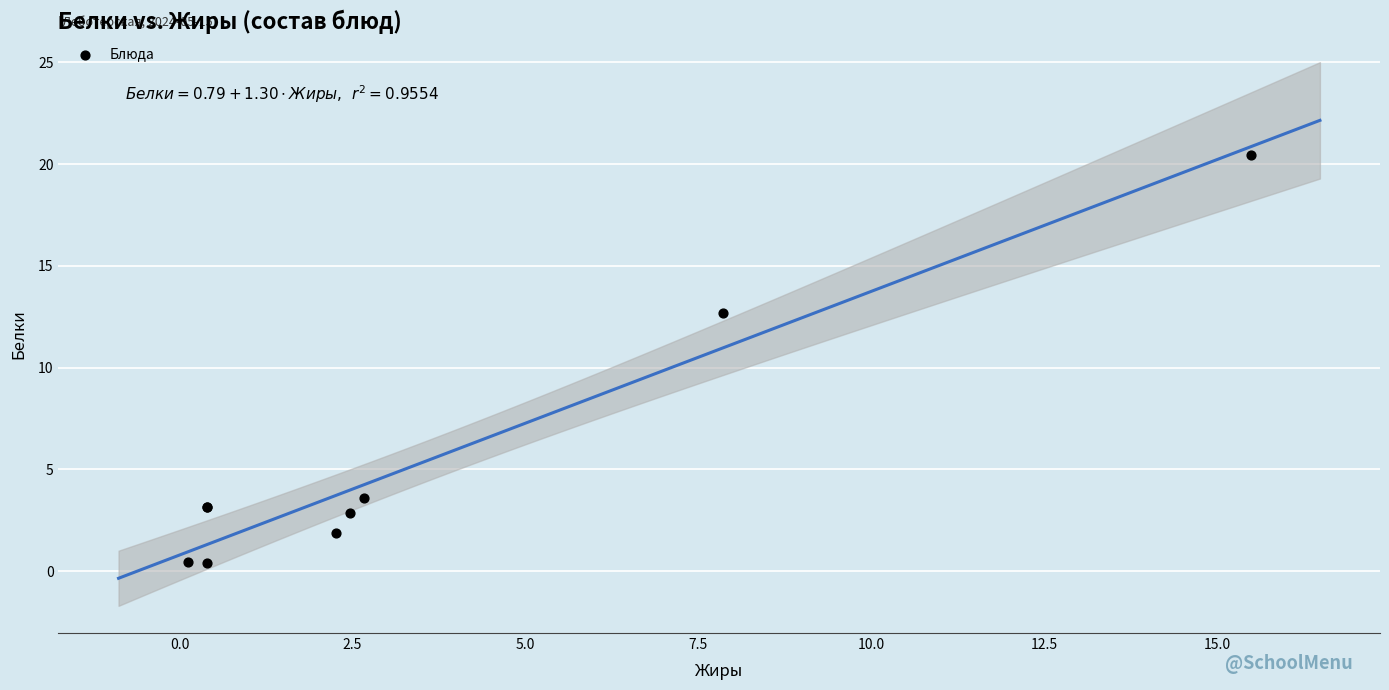

What Y value in the scatter plot is closest to 10?

12.7